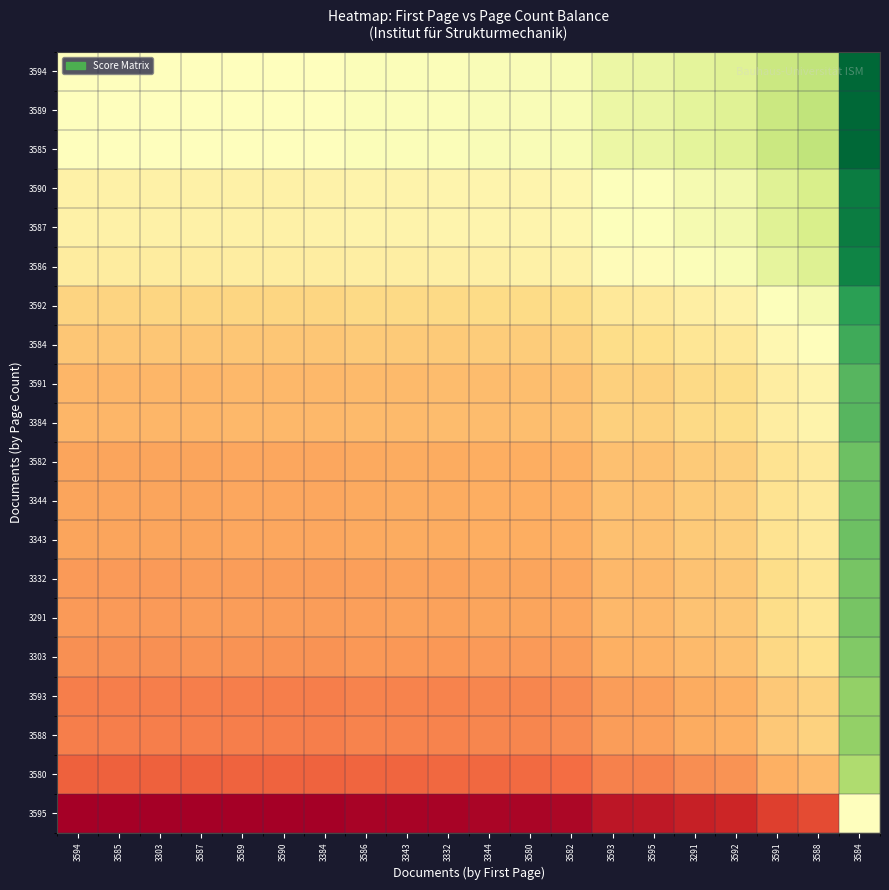

Reading left to right, list all the values displayed in this chart.

3594: 3594=0.0	3585=0.0	3303=0.0	3587=0.0	3589=0.0	3590=0.0	3384=0.0	3586=0.0	3343=0.0	3332=0.0	3344=0.0	3580=0.0	3582=0.0	3593=0.1	3595=0.1	3291=0.1	3592=0.2	3591=0.3	3588=0.3	3584=1.0
3589: 3594=0.0	3585=0.0	3303=0.0	3587=0.0	3589=0.0	3590=0.0	3384=0.0	3586=0.0	3343=0.0	3332=0.0	3344=0.0	3580=0.0	3582=0.0	3593=0.1	3595=0.1	3291=0.1	3592=0.2	3591=0.3	3588=0.3	3584=1.0
3585: 3594=0.0	3585=0.0	3303=0.0	3587=0.0	3589=0.0	3590=0.0	3384=0.0	3586=0.0	3343=0.0	3332=0.0	3344=0.0	3580=0.0	3582=0.0	3593=0.1	3595=0.1	3291=0.1	3592=0.2	3591=0.3	3588=0.3	3584=1.0
3590: 3594=-0.1	3585=-0.1	3303=-0.1	3587=-0.1	3589=-0.1	3590=-0.1	3384=-0.1	3586=-0.1	3343=-0.1	3332=-0.1	3344=-0.1	3580=-0.1	3582=-0.1	3593=0.0	3595=0.0	3291=0.0	3592=0.1	3591=0.2	3588=0.2	3584=0.9
3587: 3594=-0.1	3585=-0.1	3303=-0.1	3587=-0.1	3589=-0.1	3590=-0.1	3384=-0.1	3586=-0.1	3343=-0.1	3332=-0.1	3344=-0.1	3580=-0.1	3582=-0.1	3593=0.0	3595=0.0	3291=0.0	3592=0.1	3591=0.2	3588=0.2	3584=0.9
3586: 3594=-0.1	3585=-0.1	3303=-0.1	3587=-0.1	3589=-0.1	3590=-0.1	3384=-0.1	3586=-0.1	3343=-0.1	3332=-0.1	3344=-0.1	3580=-0.1	3582=-0.1	3593=-0.0	3595=-0.0	3291=0.0	3592=0.0	3591=0.1	3588=0.2	3584=0.9
3592: 3594=-0.2	3585=-0.2	3303=-0.2	3587=-0.2	3589=-0.2	3590=-0.2	3384=-0.2	3586=-0.2	3343=-0.2	3332=-0.2	3344=-0.2	3580=-0.2	3582=-0.2	3593=-0.1	3595=-0.1	3291=-0.1	3592=-0.1	3591=0.0	3588=0.0	3584=0.8
3584: 3594=-0.3	3585=-0.3	3303=-0.3	3587=-0.3	3589=-0.3	3590=-0.3	3384=-0.3	3586=-0.3	3343=-0.3	3332=-0.3	3344=-0.3	3580=-0.3	3582=-0.3	3593=-0.2	3595=-0.2	3291=-0.2	3592=-0.1	3591=-0.1	3588=-0.0	3584=0.7
3591: 3594=-0.4	3585=-0.4	3303=-0.4	3587=-0.4	3589=-0.4	3590=-0.4	3384=-0.4	3586=-0.3	3343=-0.3	3332=-0.3	3344=-0.3	3580=-0.3	3582=-0.3	3593=-0.3	3595=-0.3	3291=-0.2	3592=-0.2	3591=-0.1	3588=-0.1	3584=0.6
3384: 3594=-0.4	3585=-0.4	3303=-0.4	3587=-0.4	3589=-0.4	3590=-0.4	3384=-0.4	3586=-0.3	3343=-0.3	3332=-0.3	3344=-0.3	3580=-0.3	3582=-0.3	3593=-0.3	3595=-0.3	3291=-0.2	3592=-0.2	3591=-0.1	3588=-0.1	3584=0.6
3582: 3594=-0.4	3585=-0.4	3303=-0.4	3587=-0.4	3589=-0.4	3590=-0.4	3384=-0.4	3586=-0.4	3343=-0.4	3332=-0.4	3344=-0.4	3580=-0.4	3582=-0.4	3593=-0.3	3595=-0.3	3291=-0.3	3592=-0.3	3591=-0.2	3588=-0.1	3584=0.6
3344: 3594=-0.4	3585=-0.4	3303=-0.4	3587=-0.4	3589=-0.4	3590=-0.4	3384=-0.4	3586=-0.4	3343=-0.4	3332=-0.4	3344=-0.4	3580=-0.4	3582=-0.4	3593=-0.3	3595=-0.3	3291=-0.3	3592=-0.3	3591=-0.2	3588=-0.1	3584=0.6
3343: 3594=-0.4	3585=-0.4	3303=-0.4	3587=-0.4	3589=-0.4	3590=-0.4	3384=-0.4	3586=-0.4	3343=-0.4	3332=-0.4	3344=-0.4	3580=-0.4	3582=-0.4	3593=-0.3	3595=-0.3	3291=-0.3	3592=-0.3	3591=-0.2	3588=-0.1	3584=0.6
3332: 3594=-0.5	3585=-0.5	3303=-0.5	3587=-0.5	3589=-0.5	3590=-0.5	3384=-0.4	3586=-0.4	3343=-0.4	3332=-0.4	3344=-0.4	3580=-0.4	3582=-0.4	3593=-0.4	3595=-0.4	3291=-0.3	3592=-0.3	3591=-0.2	3588=-0.2	3584=0.5
3291: 3594=-0.5	3585=-0.5	3303=-0.5	3587=-0.5	3589=-0.5	3590=-0.5	3384=-0.4	3586=-0.4	3343=-0.4	3332=-0.4	3344=-0.4	3580=-0.4	3582=-0.4	3593=-0.4	3595=-0.4	3291=-0.3	3592=-0.3	3591=-0.2	3588=-0.2	3584=0.5
3303: 3594=-0.5	3585=-0.5	3303=-0.5	3587=-0.5	3589=-0.5	3590=-0.5	3384=-0.5	3586=-0.5	3343=-0.5	3332=-0.5	3344=-0.5	3580=-0.5	3582=-0.4	3593=-0.4	3595=-0.4	3291=-0.3	3592=-0.3	3591=-0.2	3588=-0.2	3584=0.5
3593: 3594=-0.5	3585=-0.5	3303=-0.5	3587=-0.5	3589=-0.5	3590=-0.5	3384=-0.5	3586=-0.5	3343=-0.5	3332=-0.5	3344=-0.5	3580=-0.5	3582=-0.5	3593=-0.4	3595=-0.4	3291=-0.4	3592=-0.4	3591=-0.3	3588=-0.3	3584=0.5
3588: 3594=-0.5	3585=-0.5	3303=-0.5	3587=-0.5	3589=-0.5	3590=-0.5	3384=-0.5	3586=-0.5	3343=-0.5	3332=-0.5	3344=-0.5	3580=-0.5	3582=-0.5	3593=-0.4	3595=-0.4	3291=-0.4	3592=-0.4	3591=-0.3	3588=-0.3	3584=0.5
3580: 3594=-0.6	3585=-0.6	3303=-0.6	3587=-0.6	3589=-0.6	3590=-0.6	3384=-0.6	3586=-0.6	3343=-0.6	3332=-0.6	3344=-0.6	3580=-0.6	3582=-0.6	3593=-0.5	3595=-0.5	3291=-0.5	3592=-0.5	3591=-0.4	3588=-0.3	3584=0.4
3595: 3594=-1.0	3585=-1.0	3303=-1.0	3587=-1.0	3589=-1.0	3590=-1.0	3384=-1.0	3586=-1.0	3343=-1.0	3332=-1.0	3344=-1.0	3580=-1.0	3582=-1.0	3593=-0.9	3595=-0.9	3291=-0.9	3592=-0.8	3591=-0.7	3588=-0.7	3584=0.0